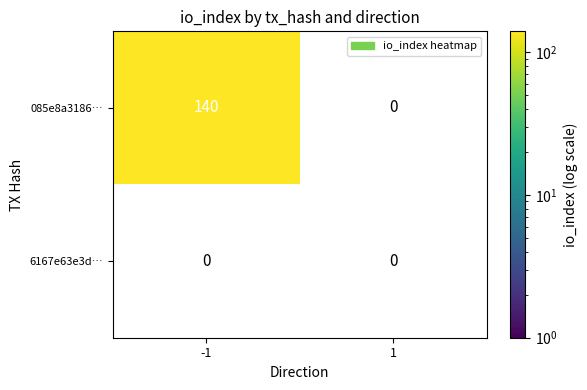

Rank the series by their average value, from highest to lowest.

085e8a318688f7d7c3673196c3b80644eded95a, 6167e63e3dadab058eedb3c45e7cc2446f08d34